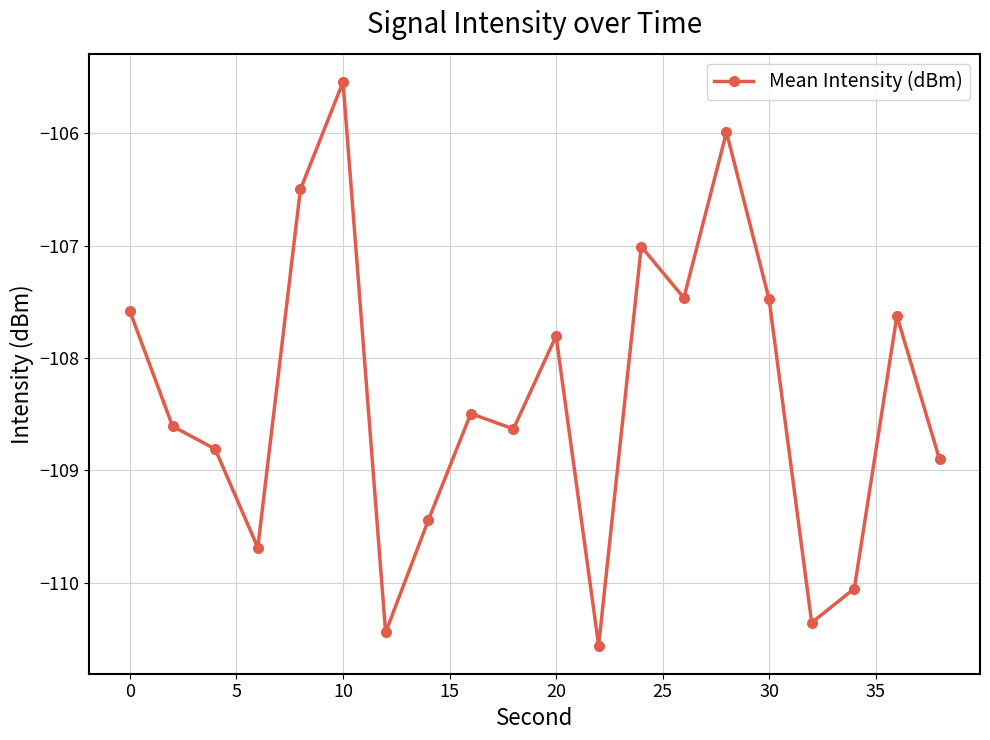

What is the maximum value shown in the chart?

-105.5